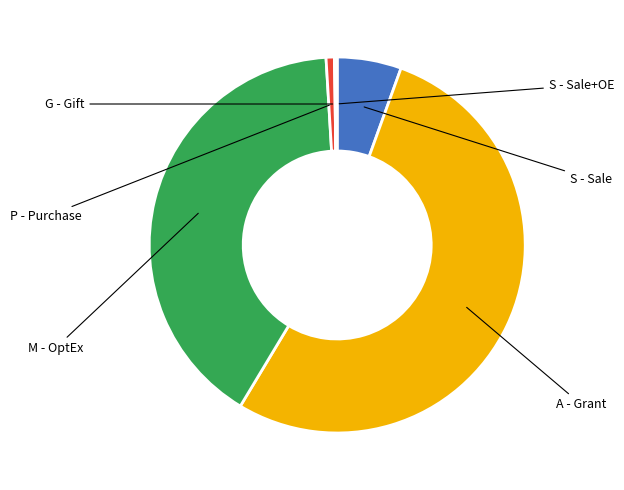

Does any single category account for the majority?

Yes